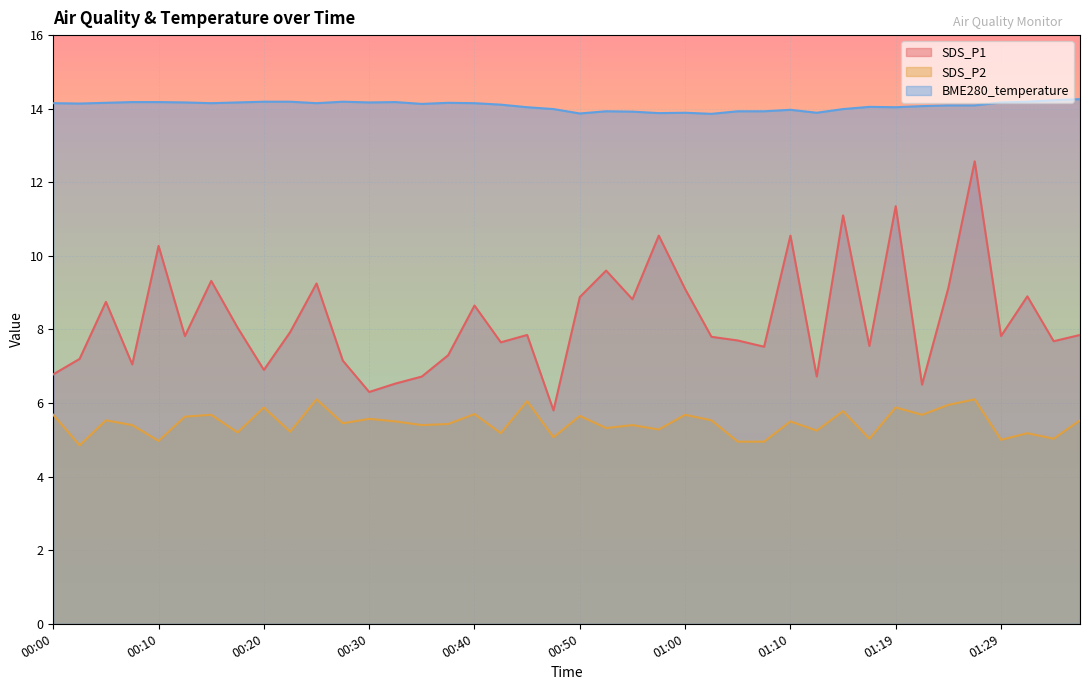

Where is the first local minimum for SDS_P1?

00:07